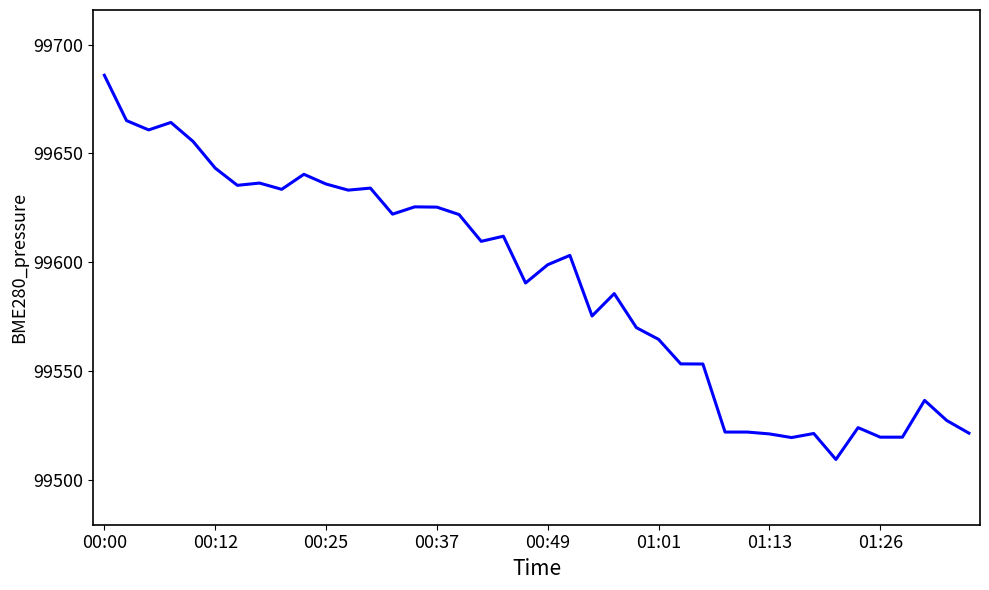

What is the minimum value shown in the chart?

99509.3